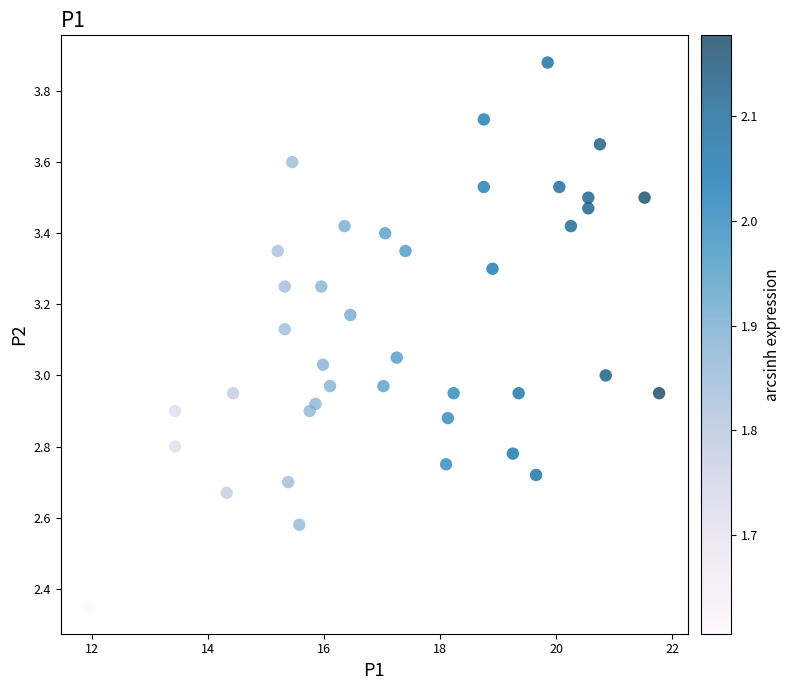

What is the range of X values (max minus min)?

9.8